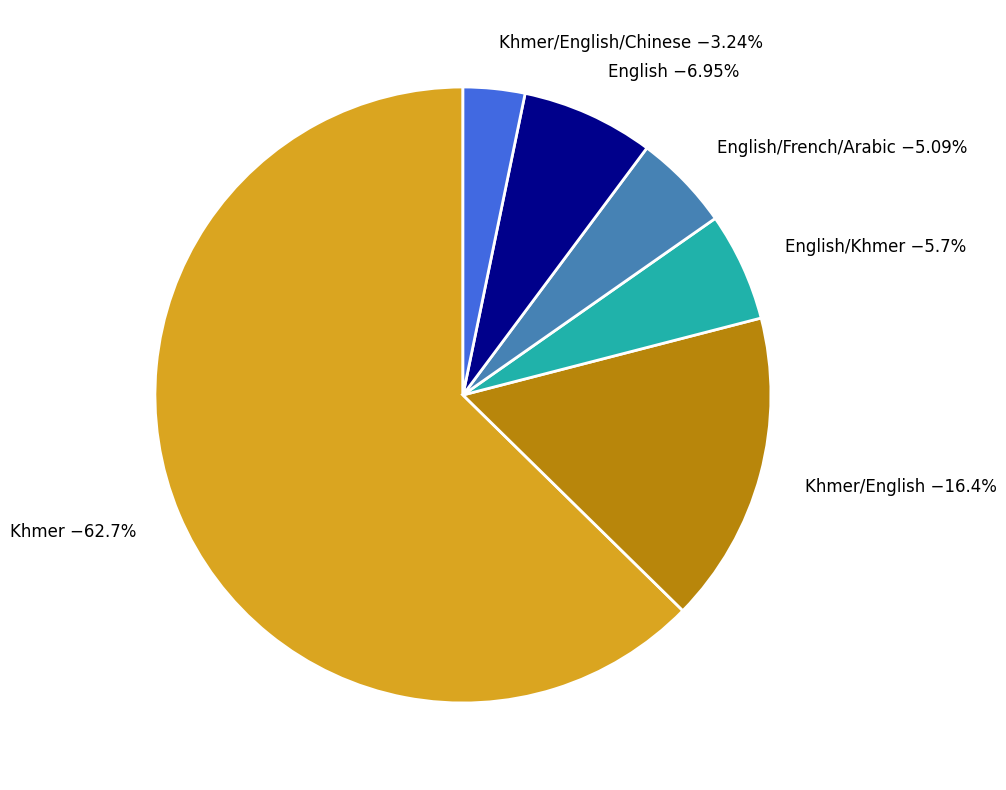

Is the sum of Khmer/English −16.4% and Khmer/English/Chinese −3.24% greater than half?

No